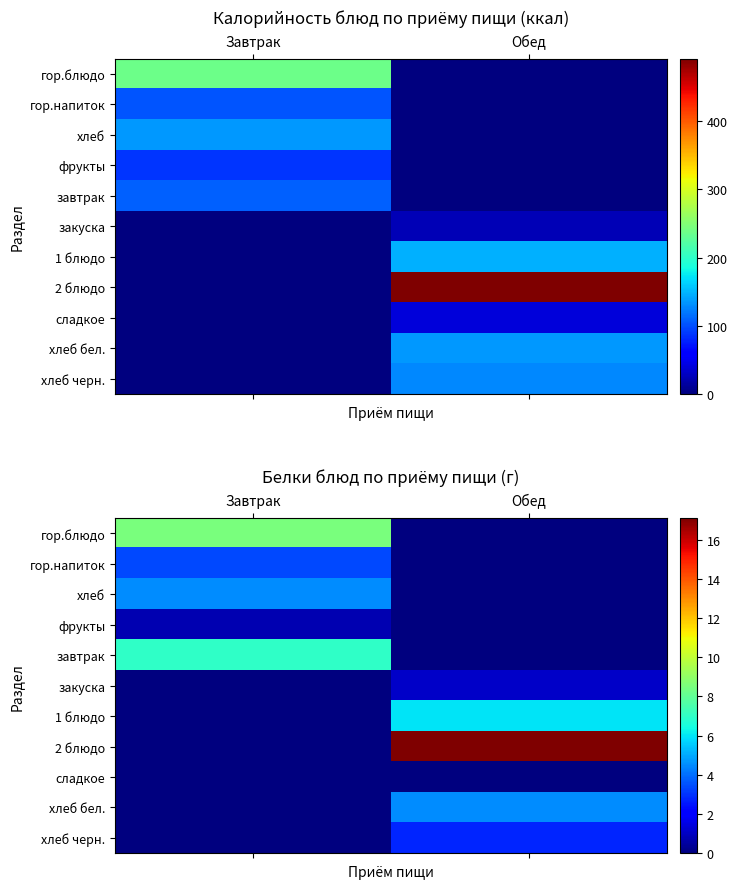

How many values in the гор.блюдо series are below 8?

1